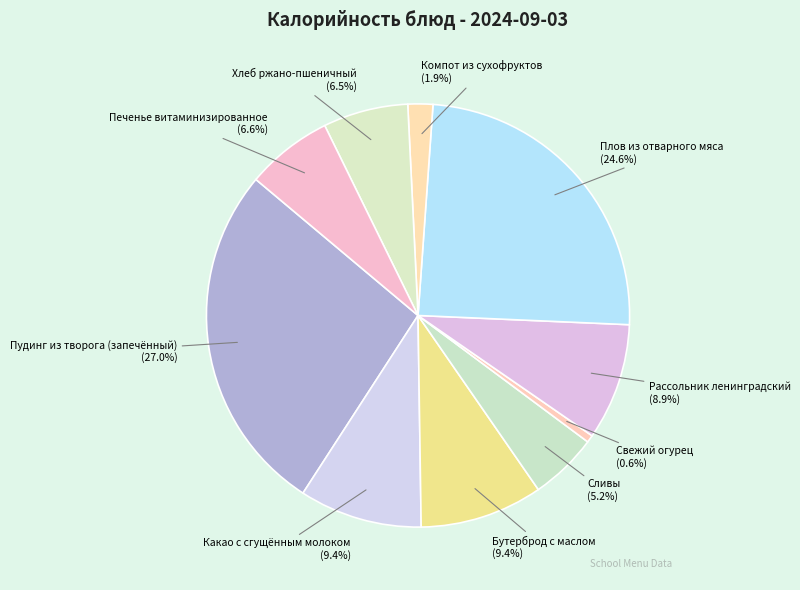

Which slice is the smallest?

Свежий огурец